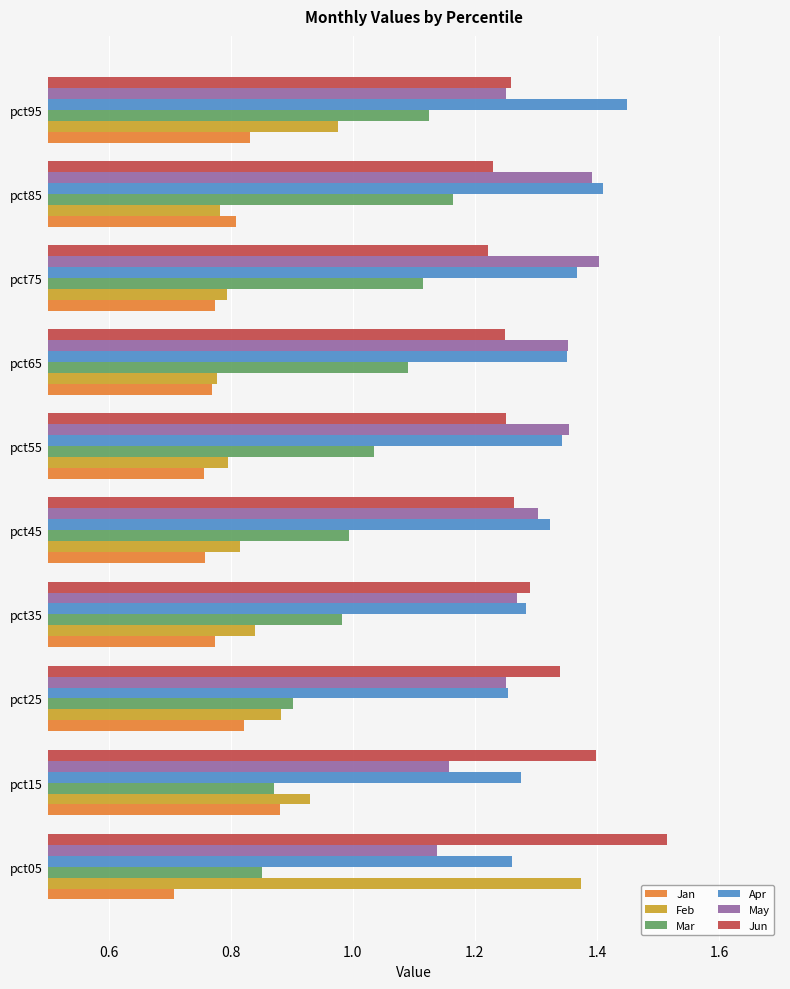

What is the spread (max minus min) of values at pct55?

0.6